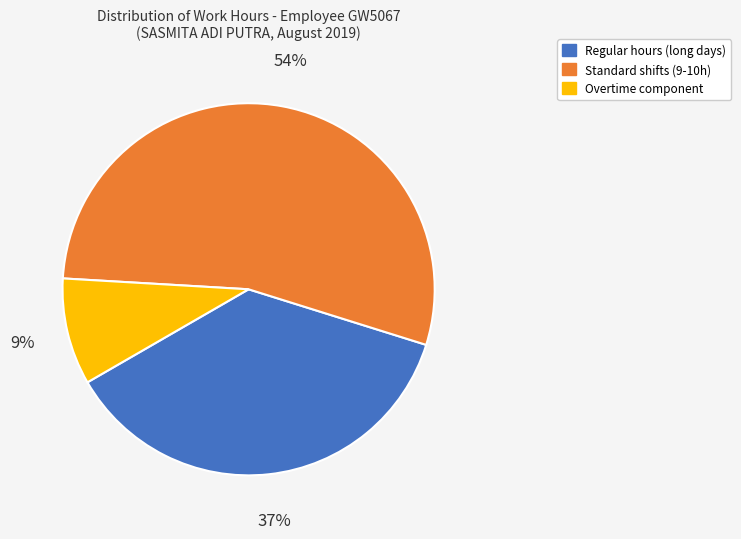

Is it true that Standard shifts (9-10h) is 54% of the pie?

True